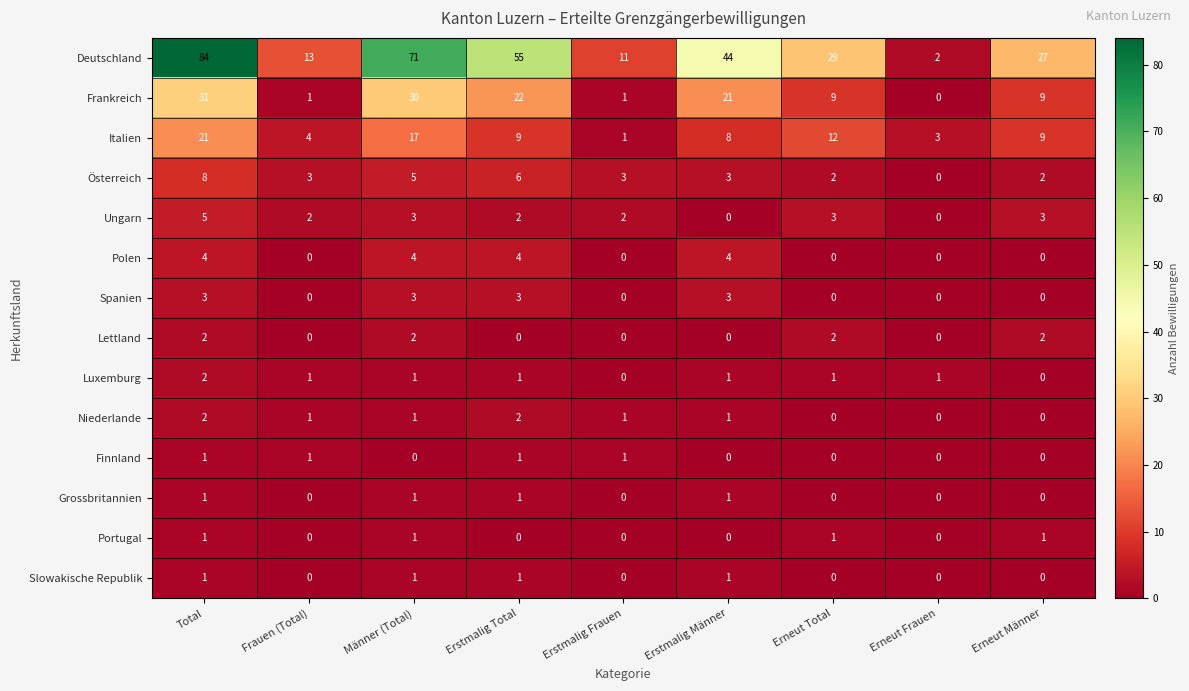

Where does the Niederlande series first go above 1?

Total